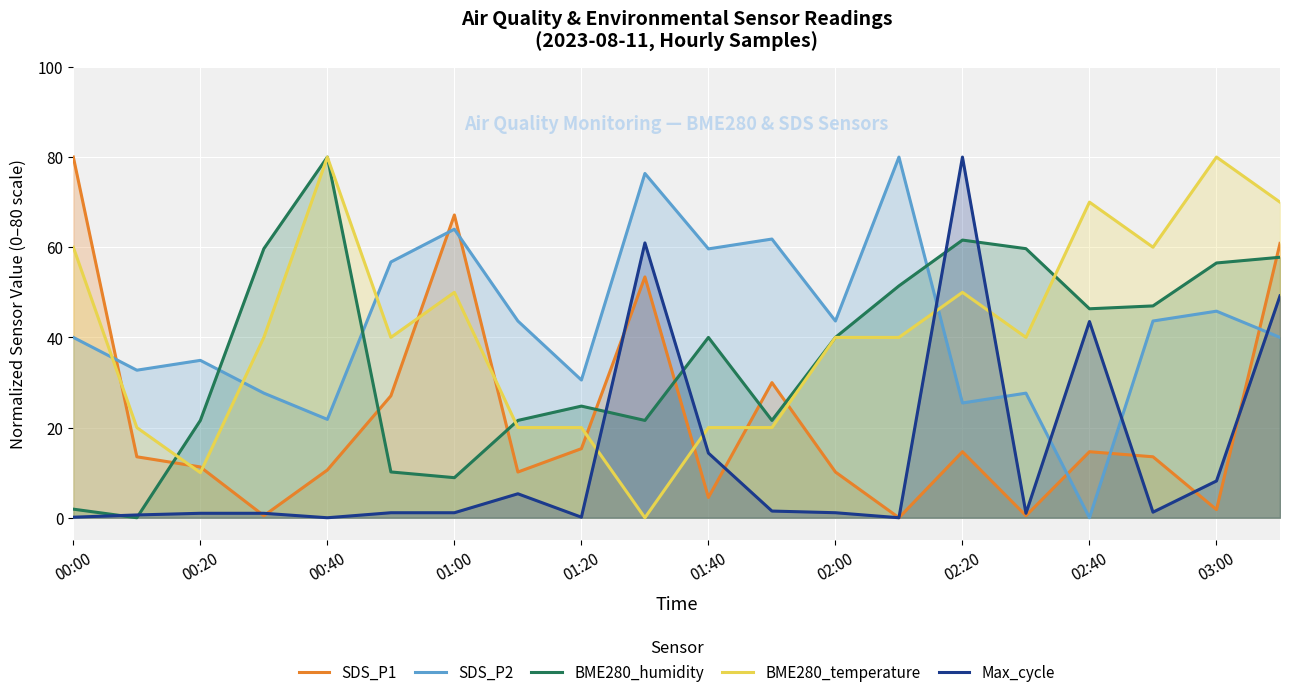

How many data points in SDS_P2 are less than 43?

10